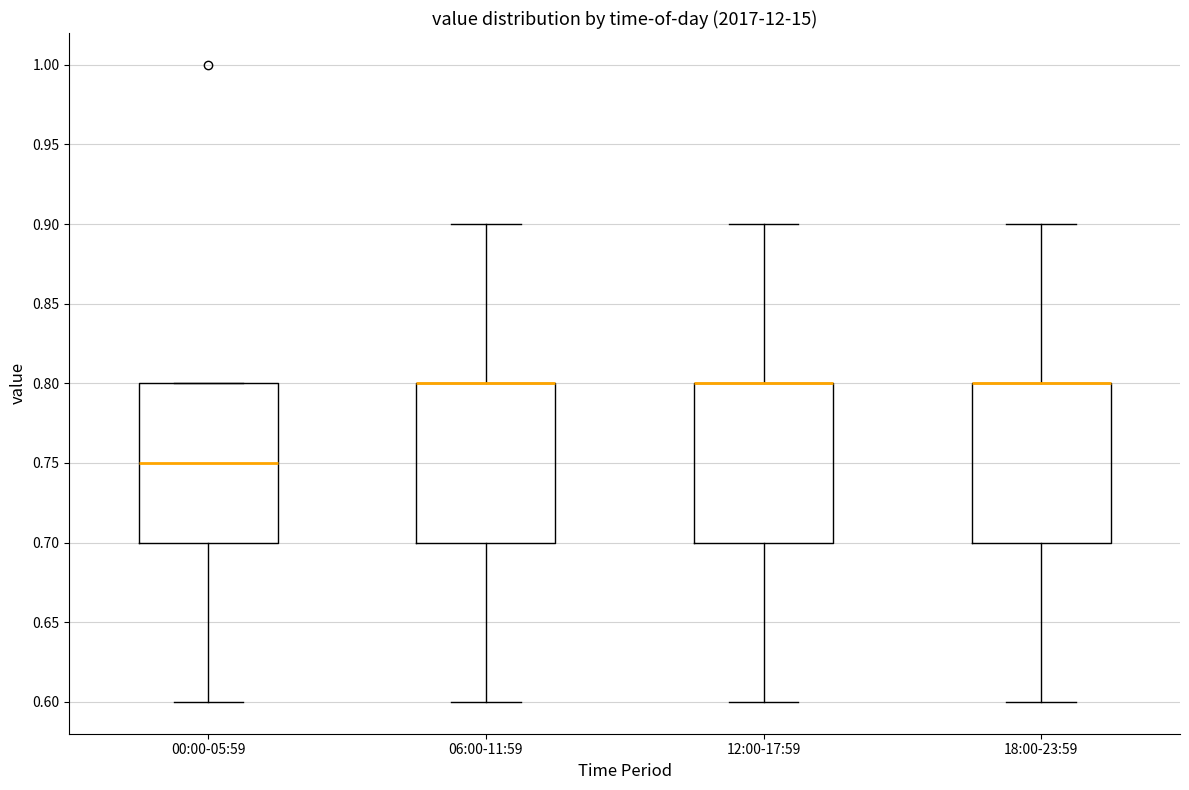

Reading left to right, transcribe this box plot: for each box, give where its median line is, the range the box spans, and where its two whiskers end, as read against the y-axis. The values are not printed on the chart, so give them approximately, as read against the axis.

00:00-05:59: median 0.75, box 0.70 to 0.80, whiskers 0.60 to 0.80
06:00-11:59: median 0.80 (drawn on the box's upper edge), box 0.70 to 0.80, whiskers 0.60 to 0.90
12:00-17:59: median 0.80 (drawn on the box's upper edge), box 0.70 to 0.80, whiskers 0.60 to 0.90
18:00-23:59: median 0.80 (drawn on the box's upper edge), box 0.70 to 0.80, whiskers 0.60 to 0.90